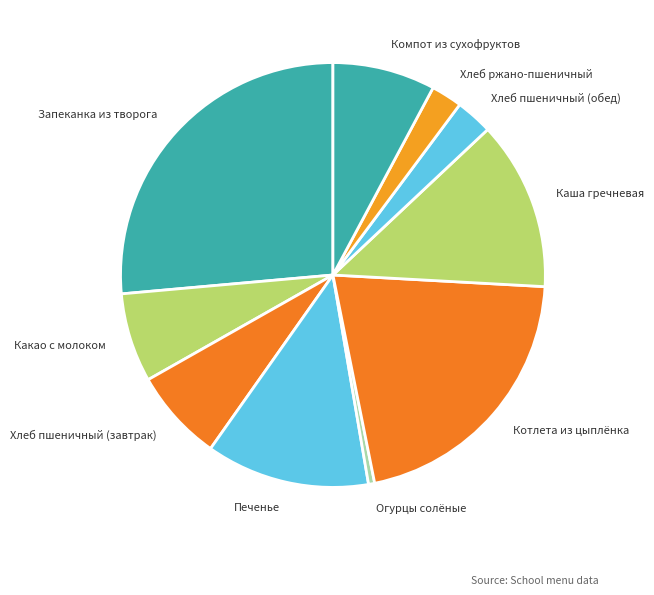

Does Компот из сухофруктов represent more than half of the total?

No